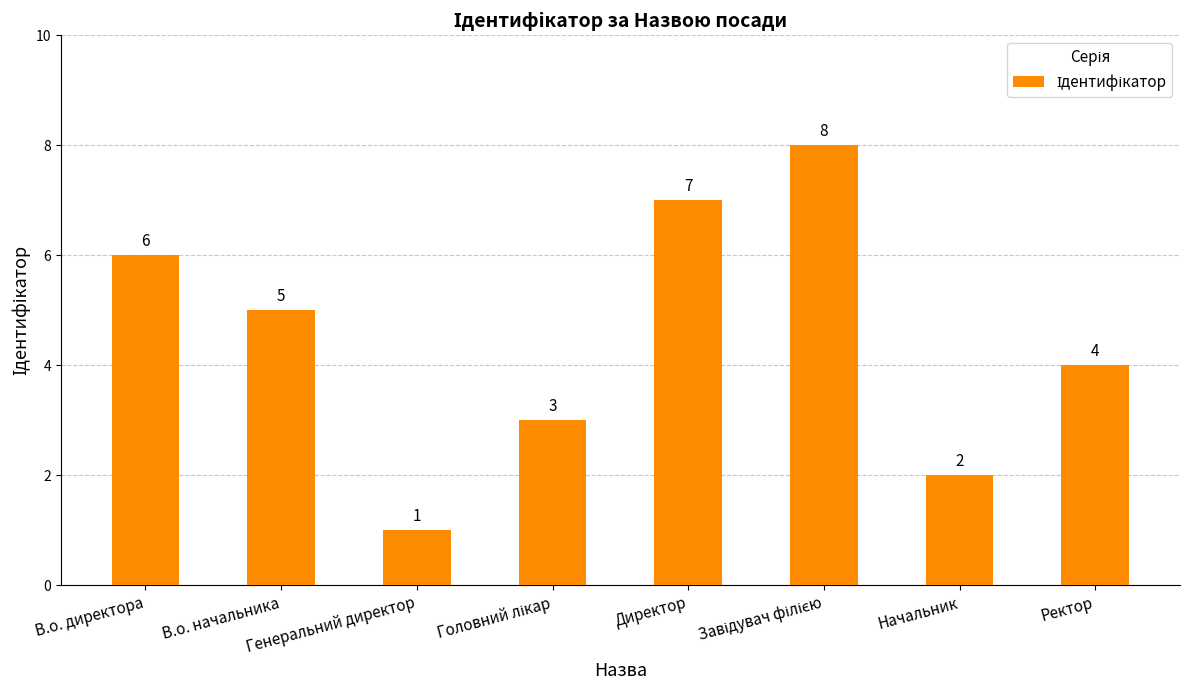

What is the value of the 2nd bar from the left?

5